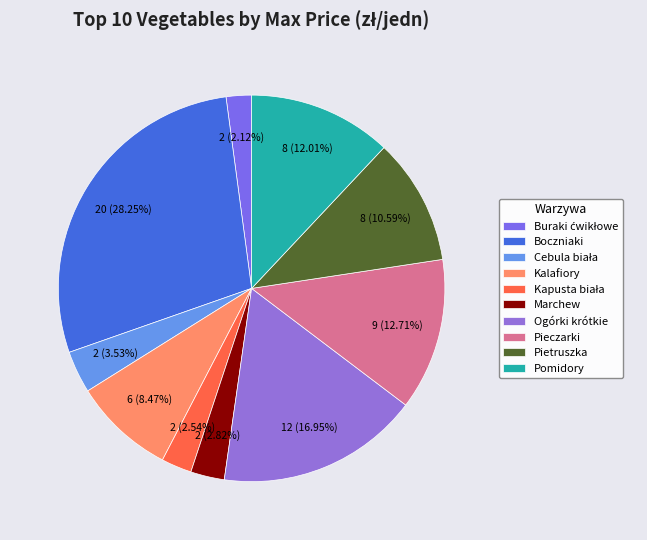

Count the number of slices in the pie.

10